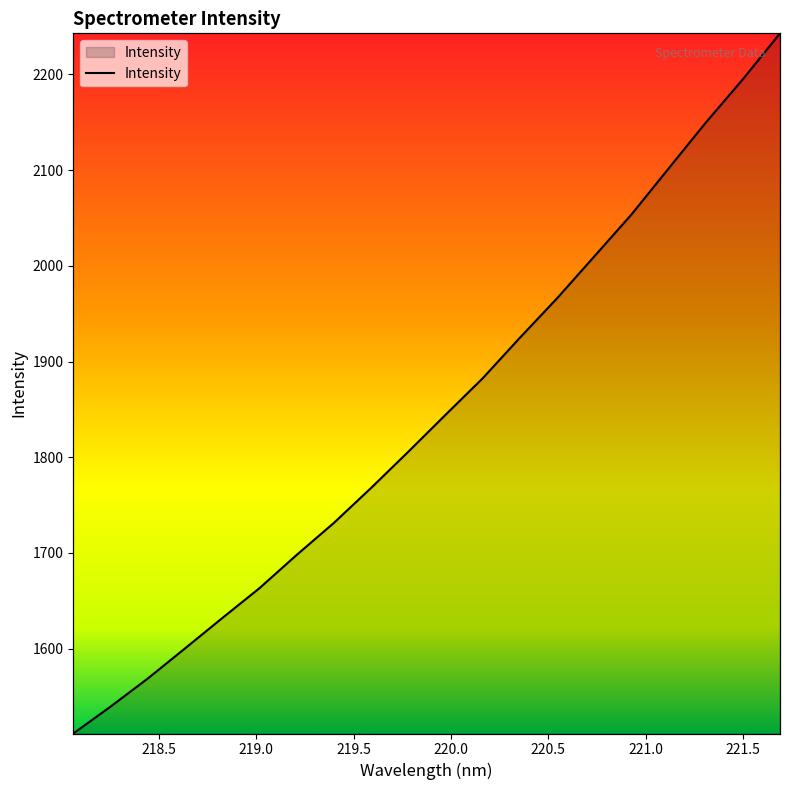

At which category does the chart reach its minimum across all series?

218.0596